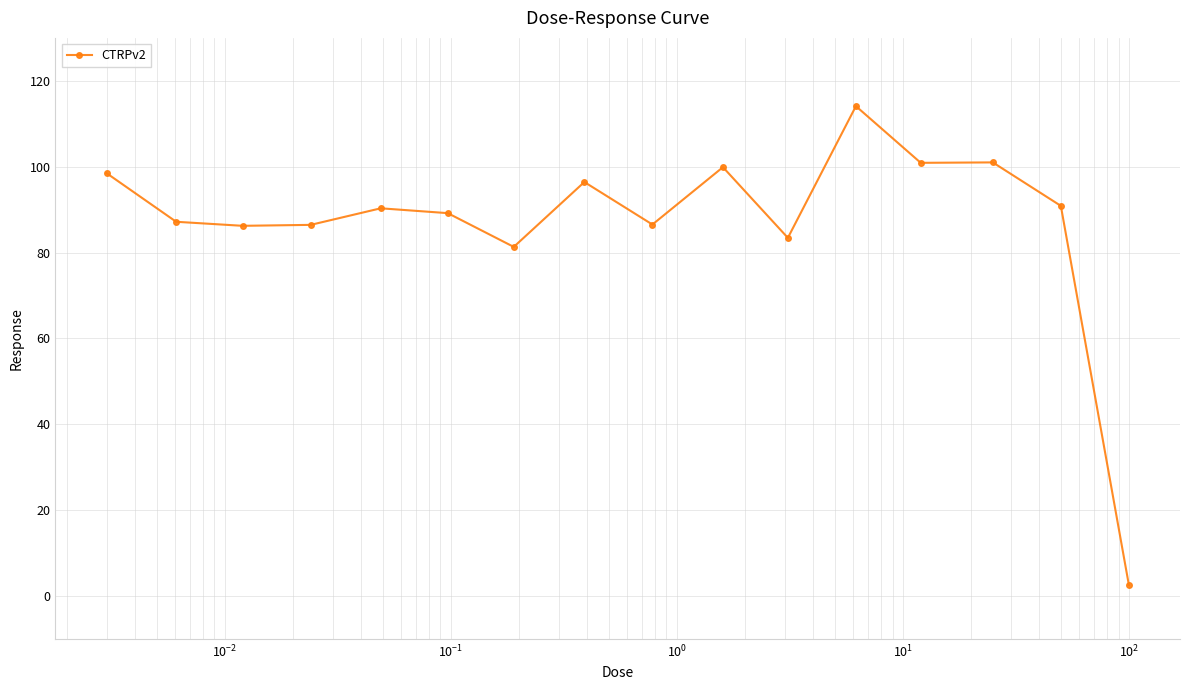

How many data points are less than 90?

8